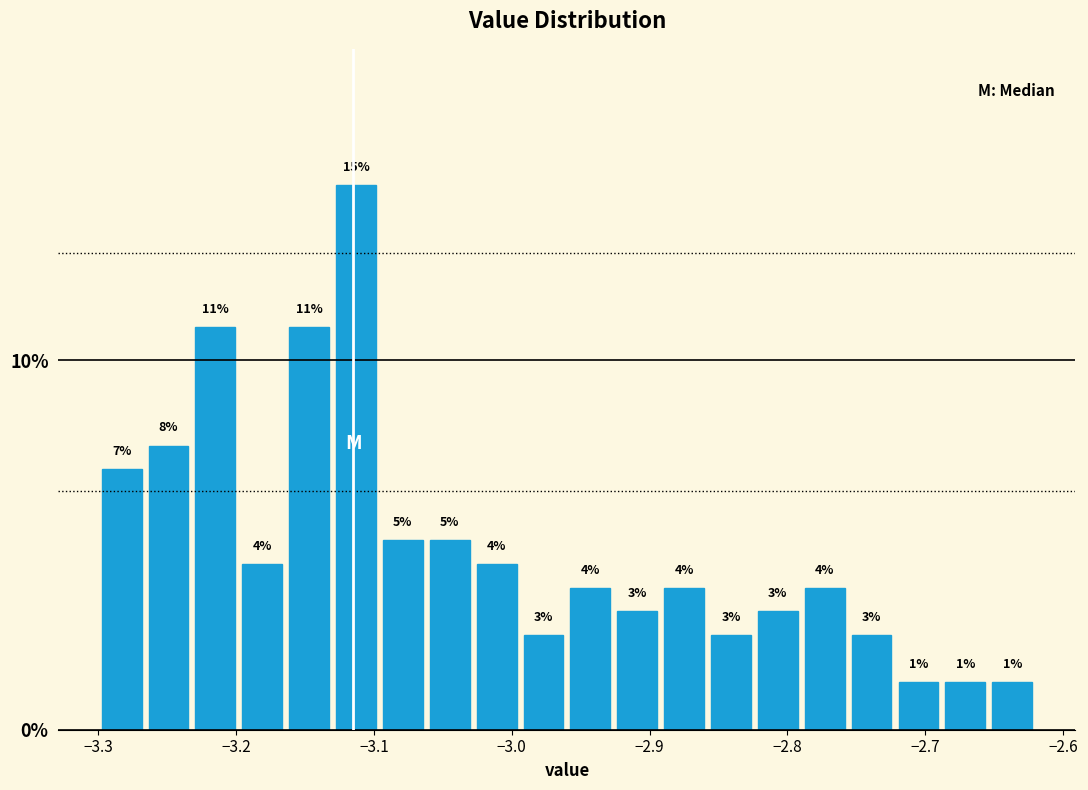

Around what value on the x-axis is the tallest bar? Give the approximate position of its centre, as read against the axis.

-3.11